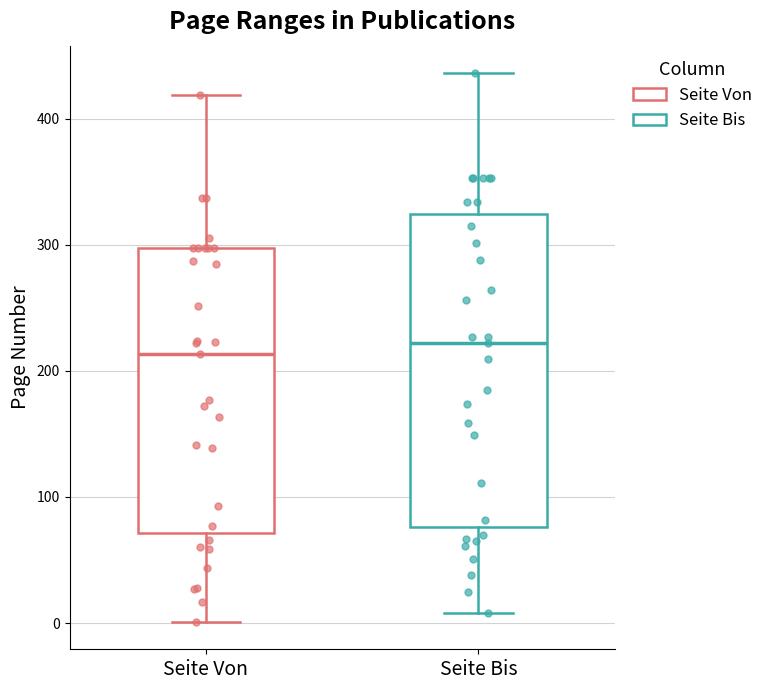

Where is the upper edge of the box for Seite Bis on the y-axis? The values are not printed on the chart, so give them approximately, as read against the axis.

320